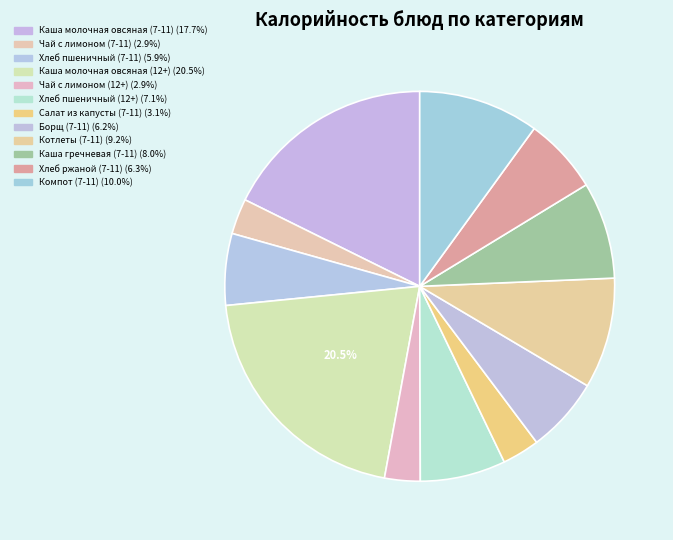

What is the largest slice in the pie chart?

Каша молочная овсяная (12+)